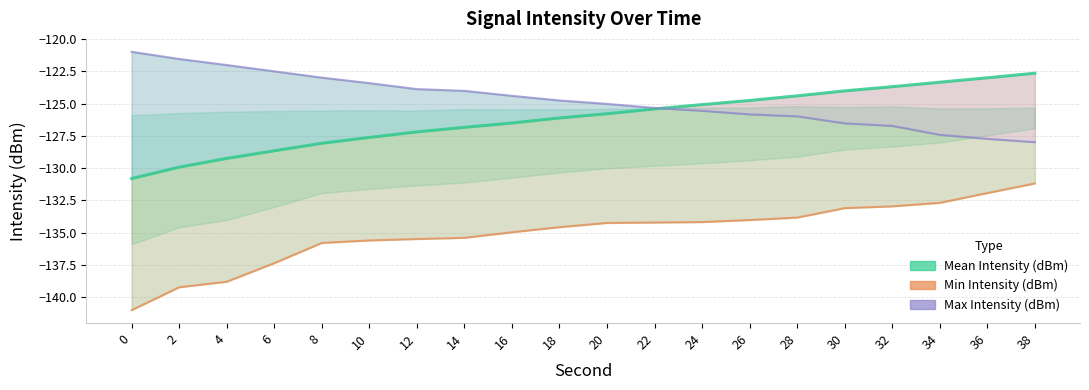

What is the value of the Mean Intensity (dBm) point at the 18th from the left?

-123.3